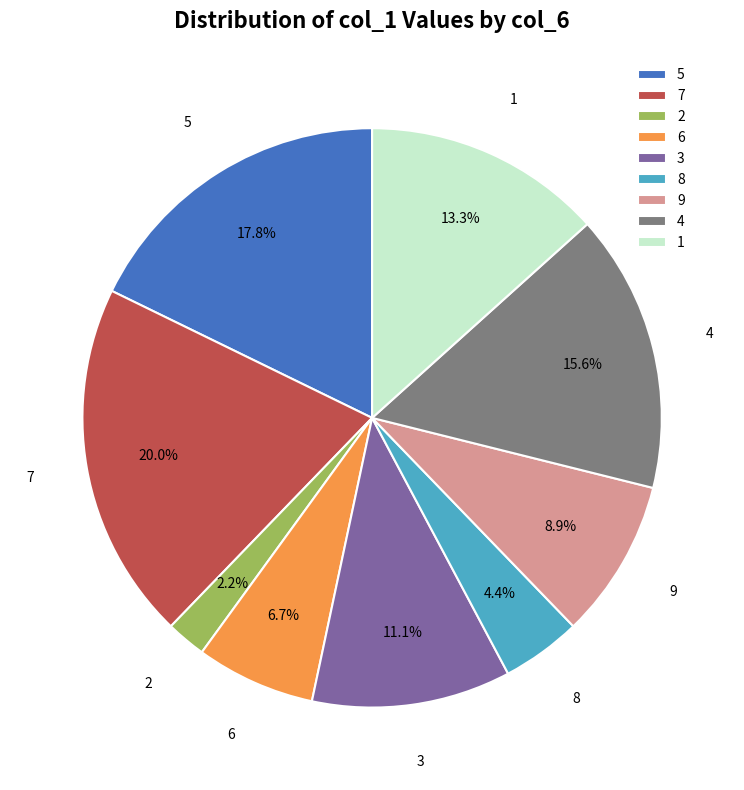

To the nearest percent, what is the combined percentage of 4 and 8?

20%